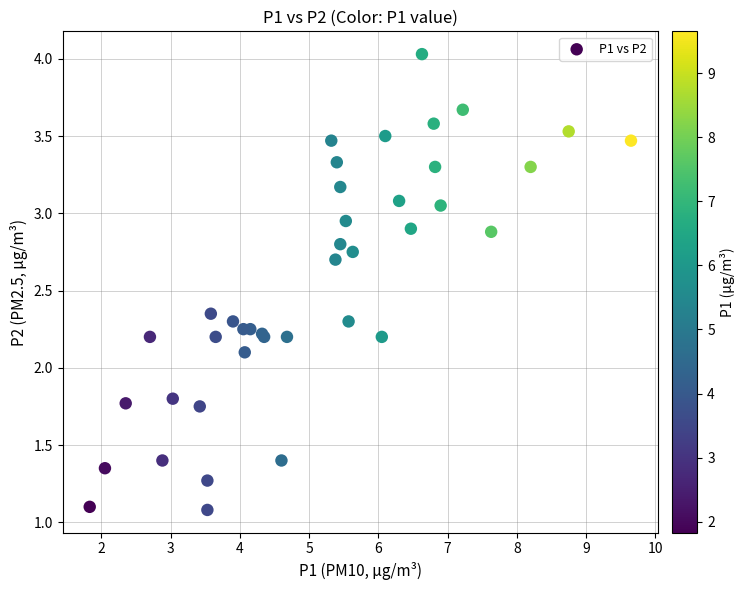

What Y value in the scatter plot is closest to 2?

2.1